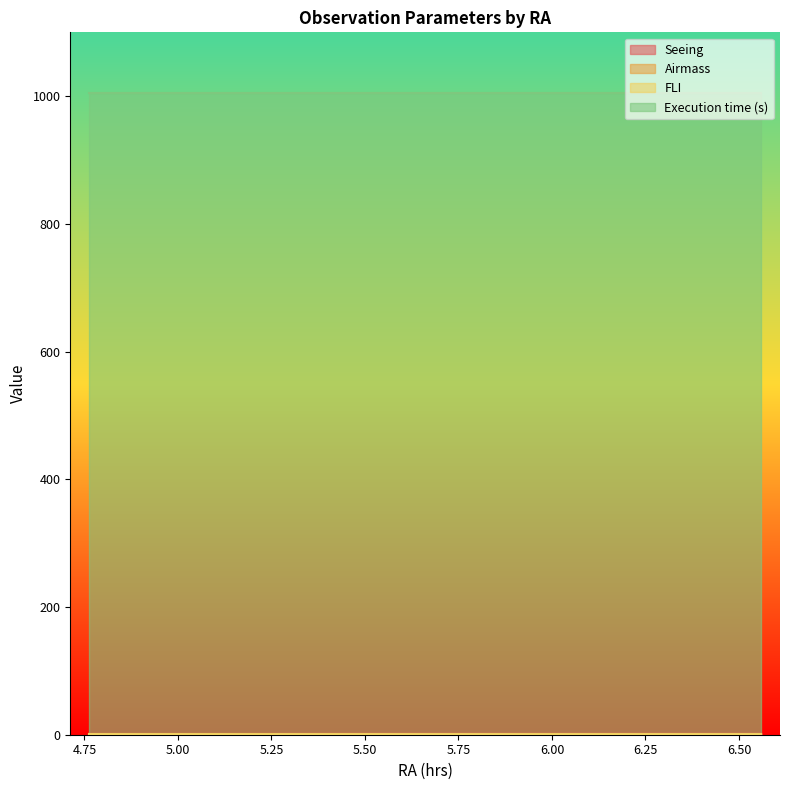

Which series has the largest total across all categories?

Execution time (s)